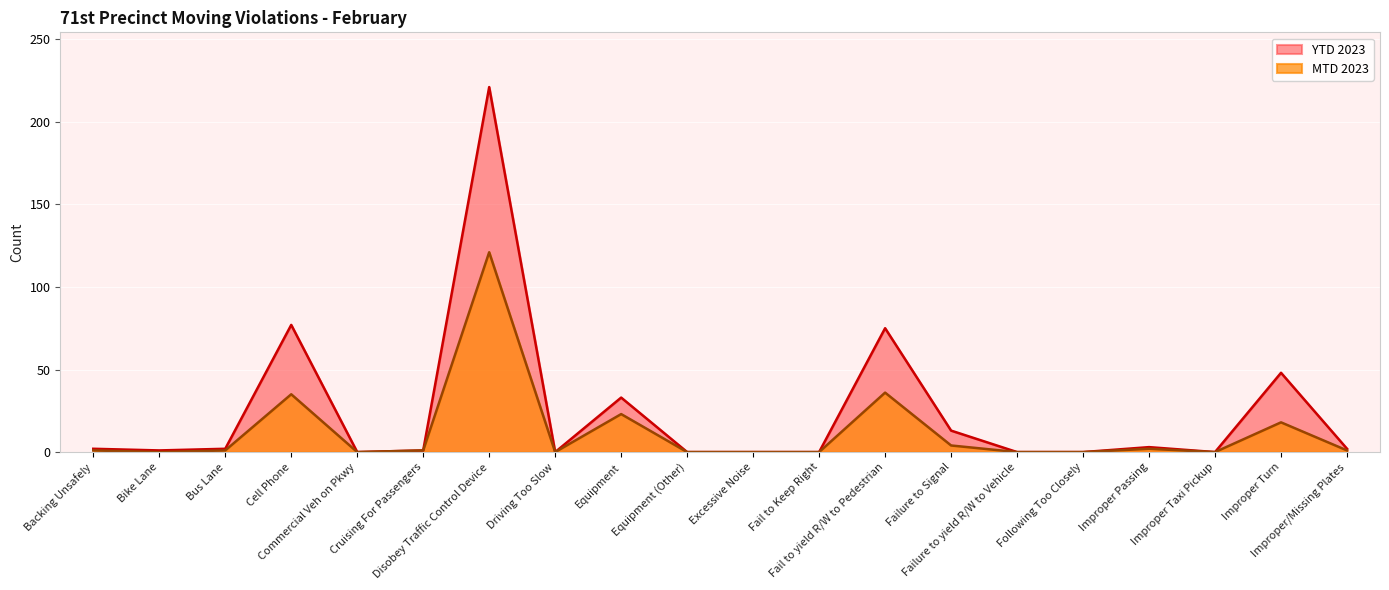

What is the difference between the maximum and minimum values in the MTD 2023 series?

121